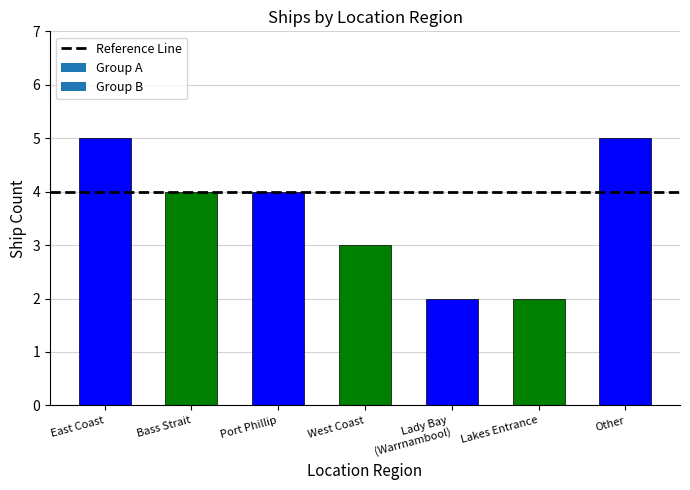

How many categories are shown in the chart?

7